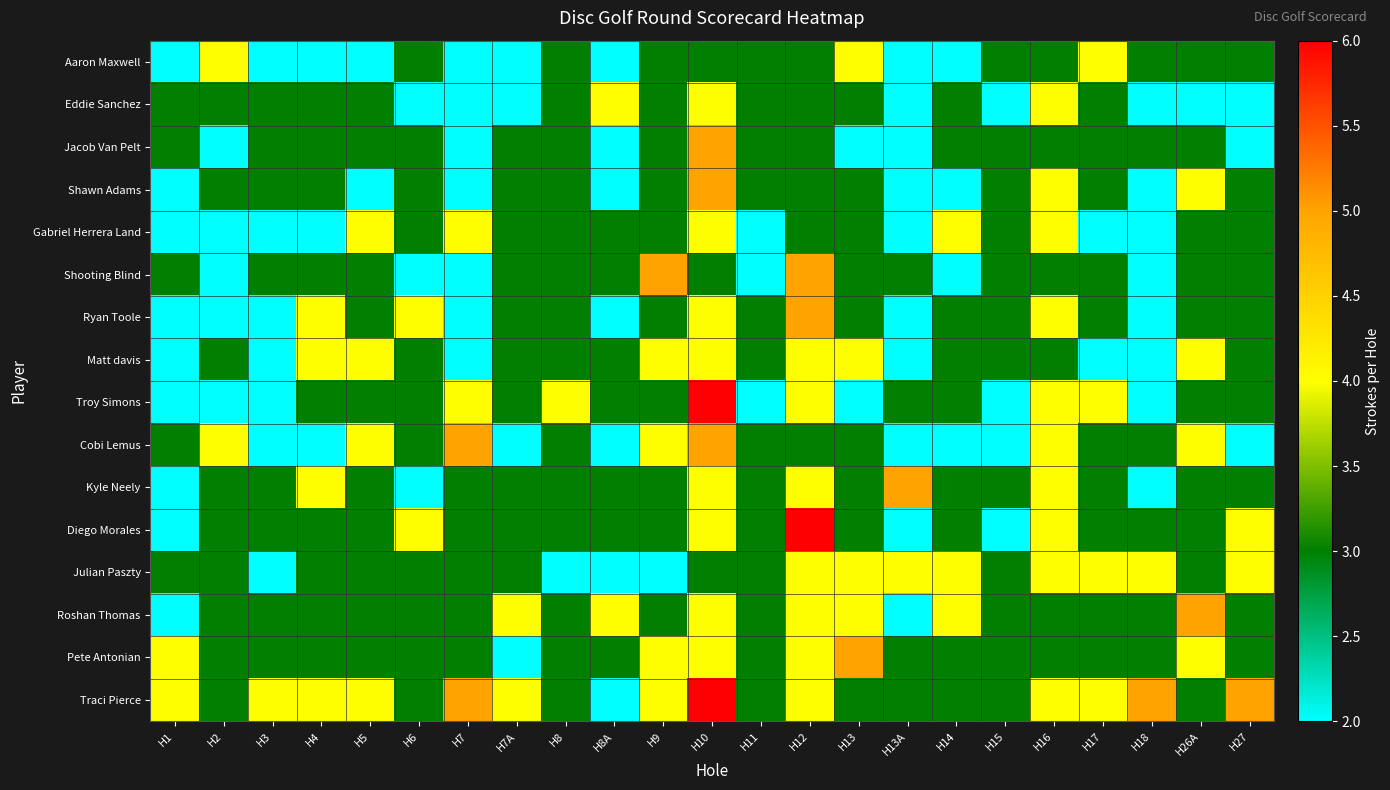

How many data points does each series have?

23